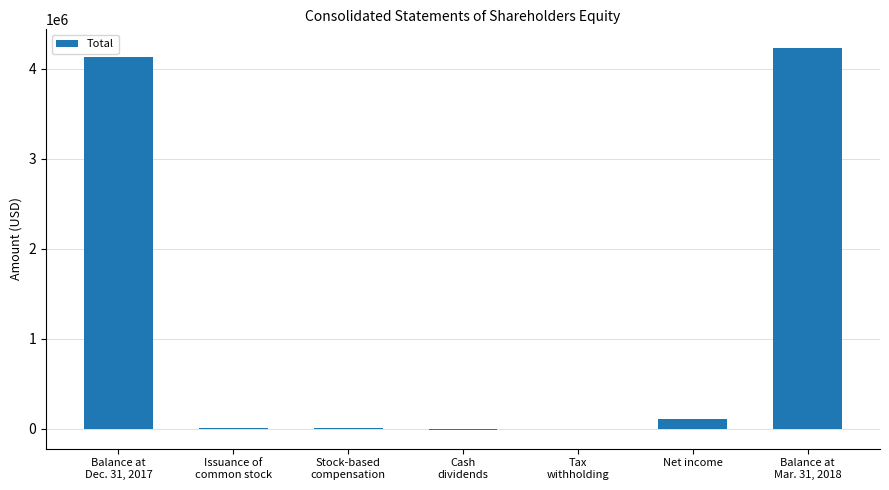

What is the change in value from Stock-based
compensation to Net income?

+107219